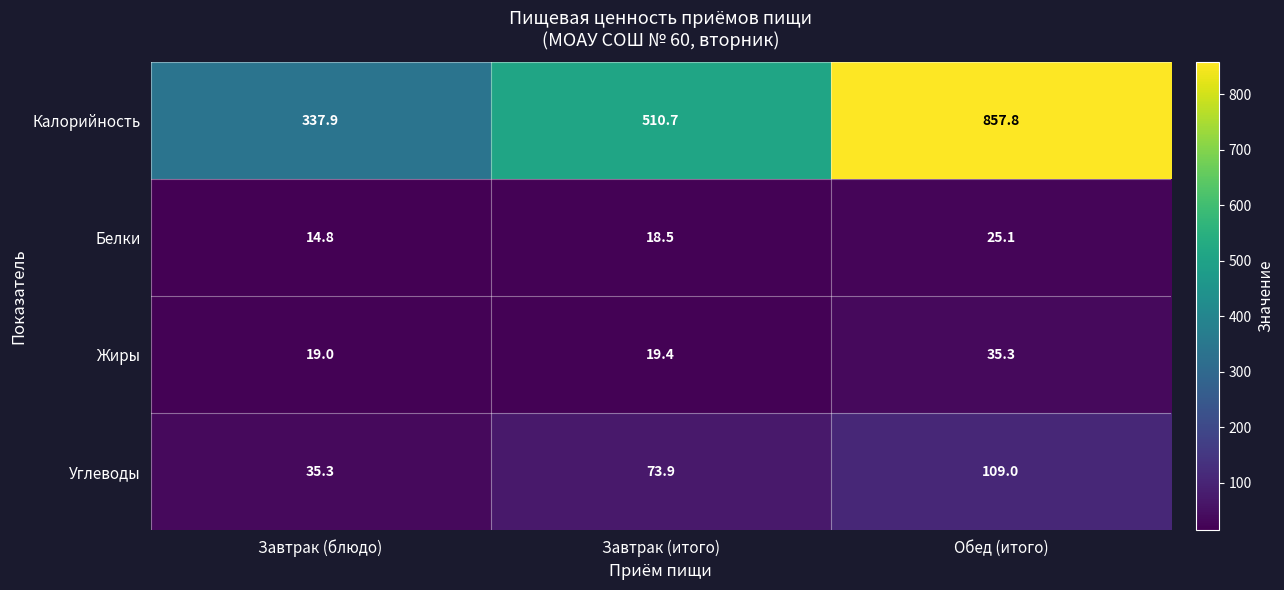

List the series in order of their peak value, lowest first.

Белки, Жиры, Углеводы, Калорийность